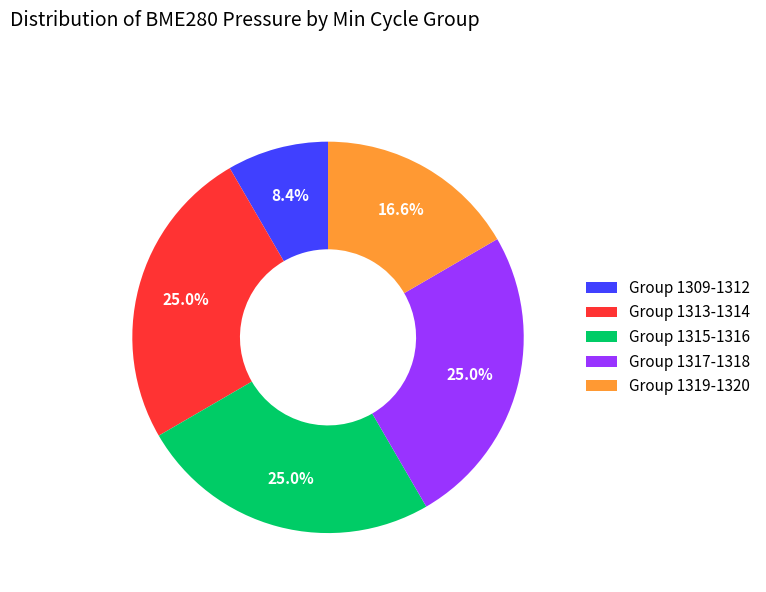

Which slice is the smallest?

Group 1309-1312